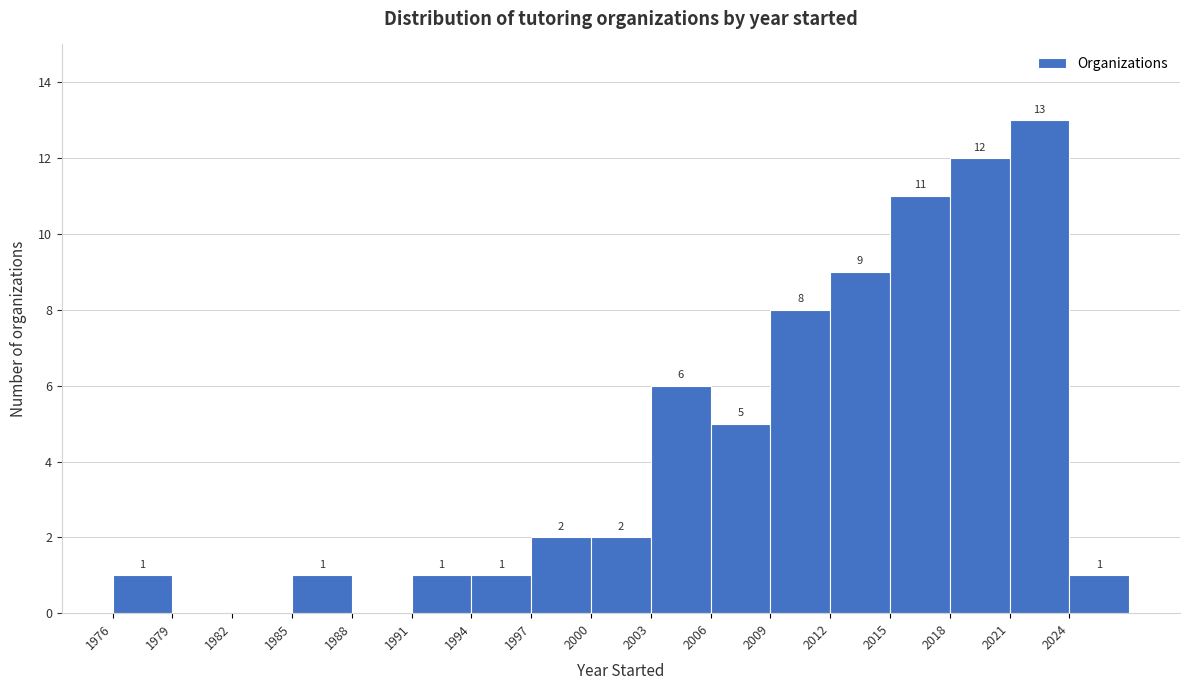

Over which range of the x-axis is the bar tallest?

2021 to 2024